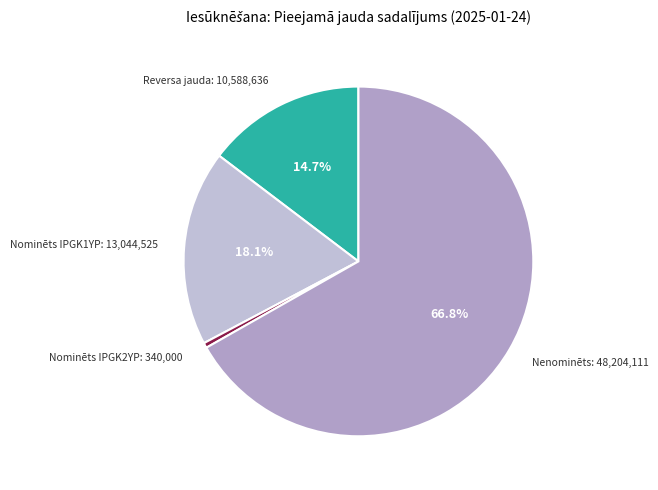

Count the number of slices in the pie.

4